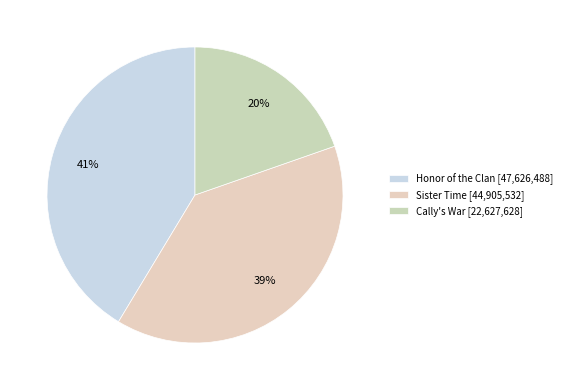

To the nearest percent, what is the average slice percentage?

33%